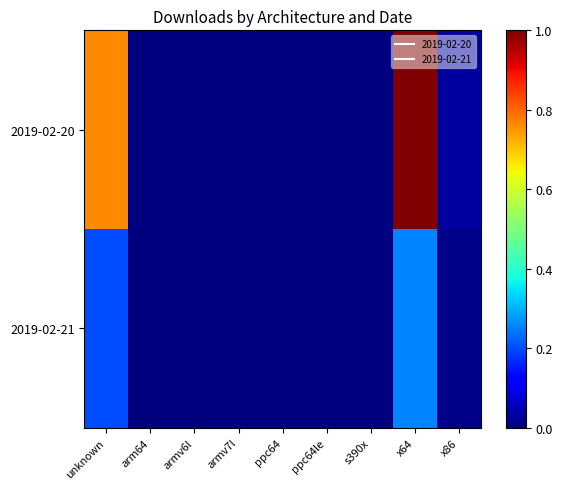

Rank the series by their maximum value, from highest to lowest.

2019-02-20, 2019-02-21